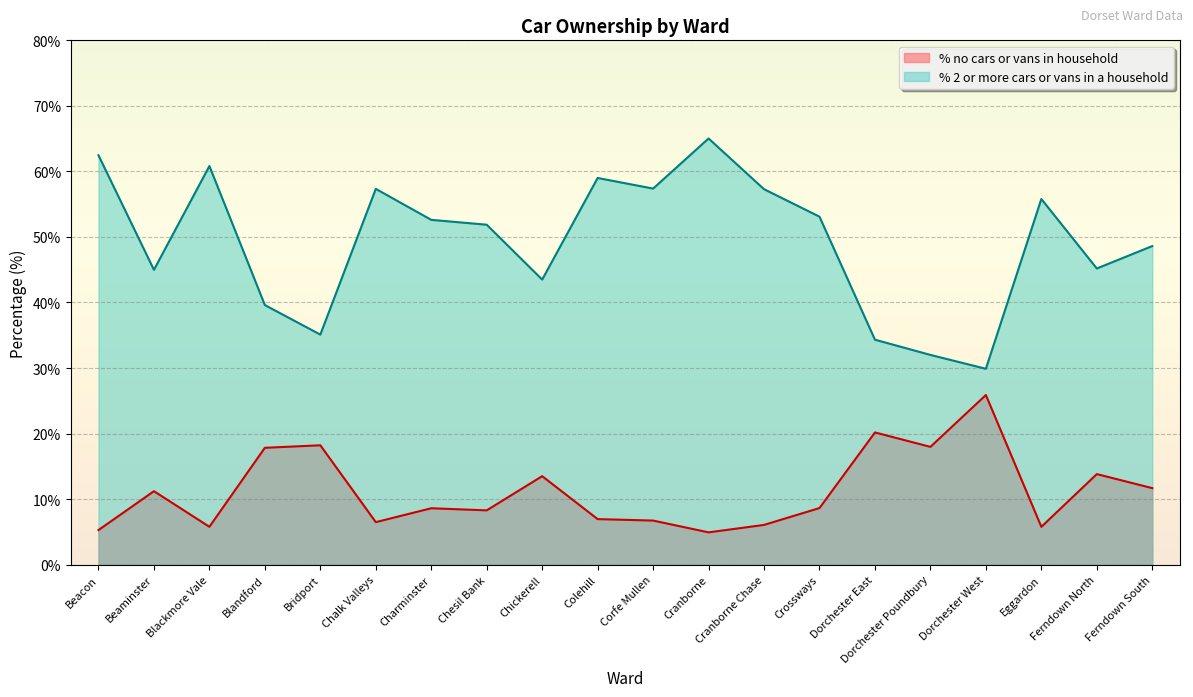

Reading left to right, transcribe all the data shown in this chart.

% no cars or vans in household: 5.3	11.2	5.8	17.8	18.2	6.5	8.6	8.3	13.5	6.9	6.7	4.9	6.1	8.6	20.2	18.0	25.9	5.8	13.8	11.7
% 2 or more cars or vans in a household: 62.5	45.0	60.8	39.6	35.1	57.3	52.6	51.9	43.5	59.0	57.4	65.0	57.3	53.1	34.3	32.0	29.9	55.8	45.2	48.6